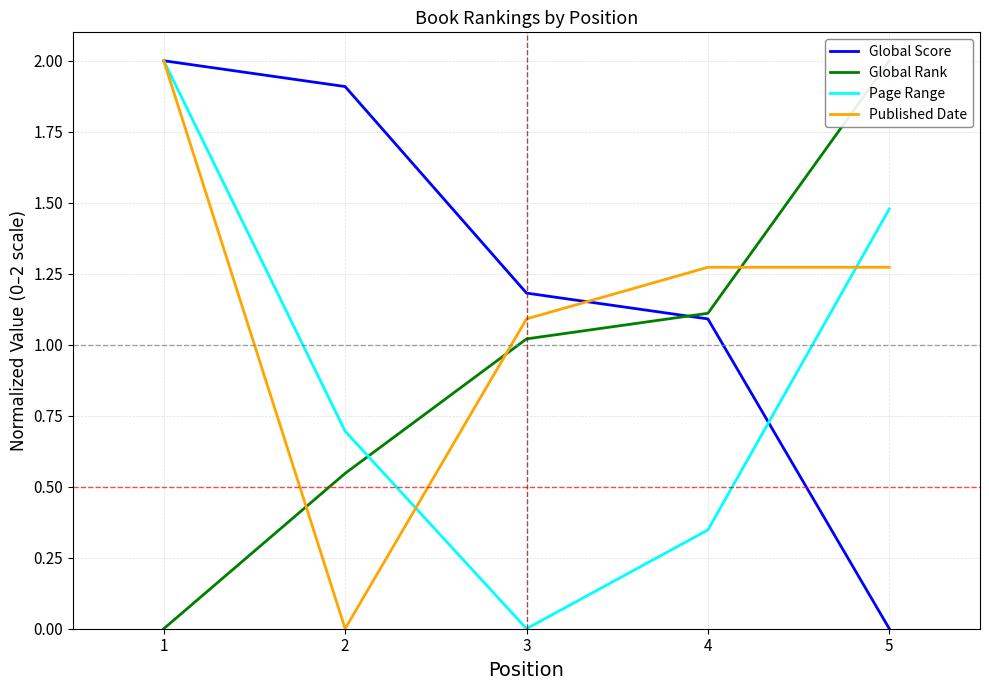

Reading left to right, what are all the values shown in this chart?

Global Score: 1=2.0	2=1.9	3=1.2	4=1.1	5=0.0
Global Rank: 1=0.0	2=0.5	3=1.0	4=1.1	5=2.0
Page Range: 1=2.0	2=0.7	3=0.0	4=0.3	5=1.5
Published Date: 1=2.0	2=0.0	3=1.1	4=1.3	5=1.3